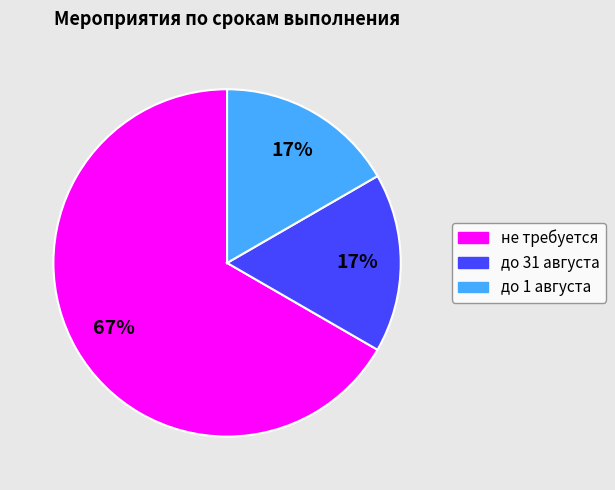

Do до 1 августа and не требуется together represent more than half of the pie?

Yes